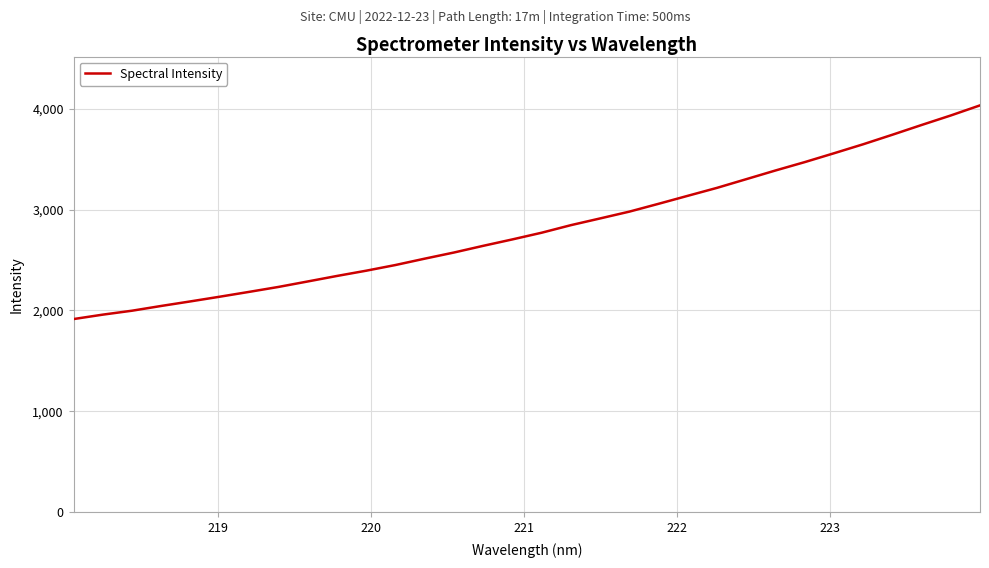

Does the chart have visible grid lines?

Yes